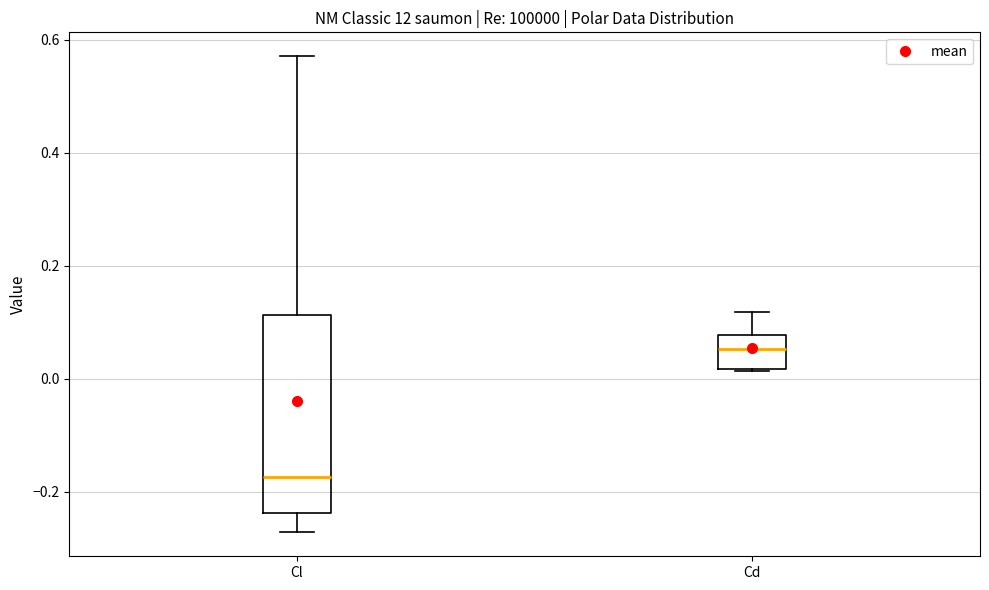

Comparing the boxes themselves (not the whiskers), which one is the tallest?

Cl